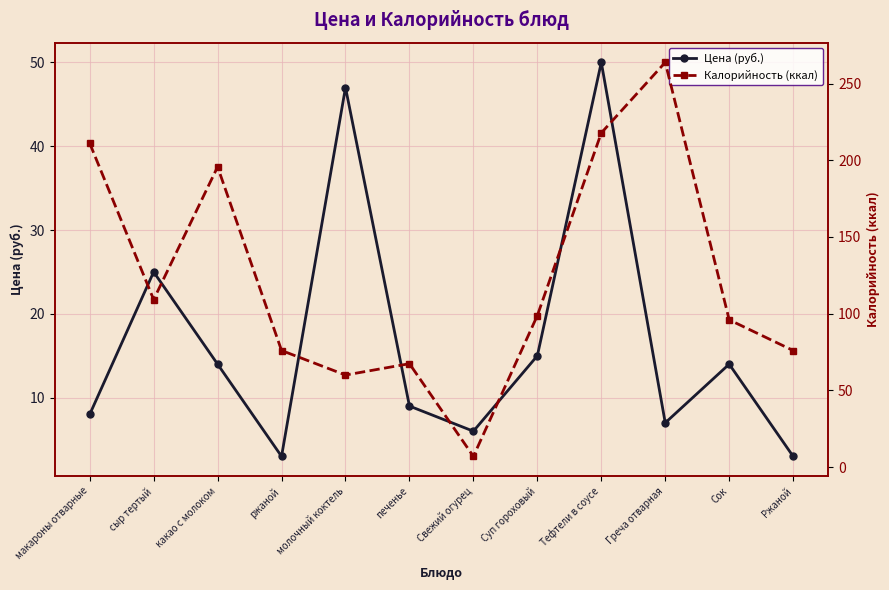

Reading right to left, transcribe all the data shown in this chart.

Цена (руб.): 3.0	14.0	7.0	50.0	15.0	6.0	9.0	47.0	3.0	14.0	25.0	8.0
Калорийность (ккал): 76.0	96.0	263.8	217.8	98.8	7.0	67.4	60.0	76.0	195.7	109.2	211.1